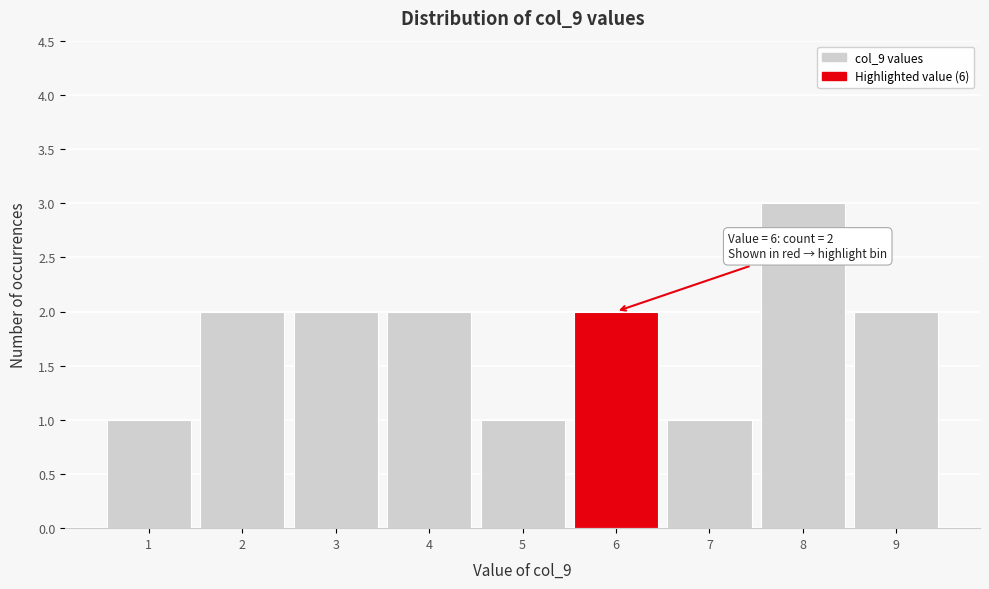

Which range on the x-axis has the tallest bar?

7.5 to 8.5